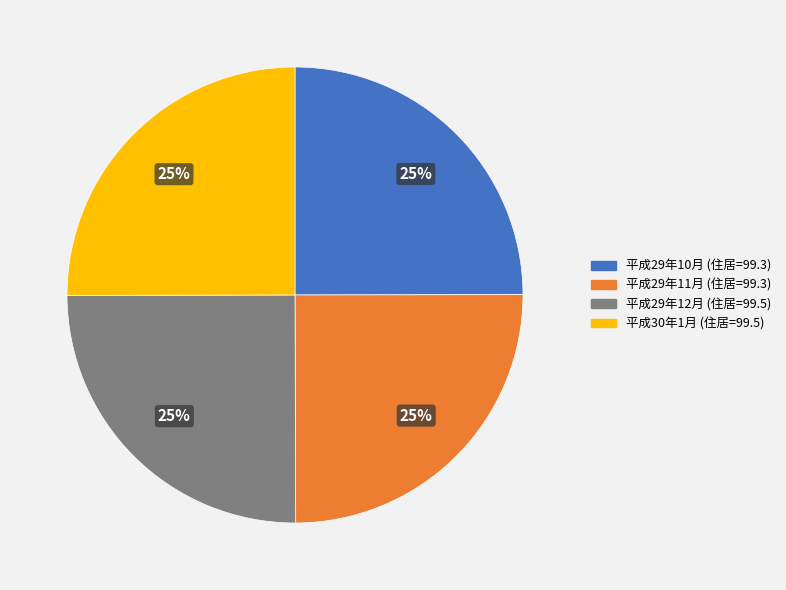

To the nearest percent, what is the average slice percentage?

25%